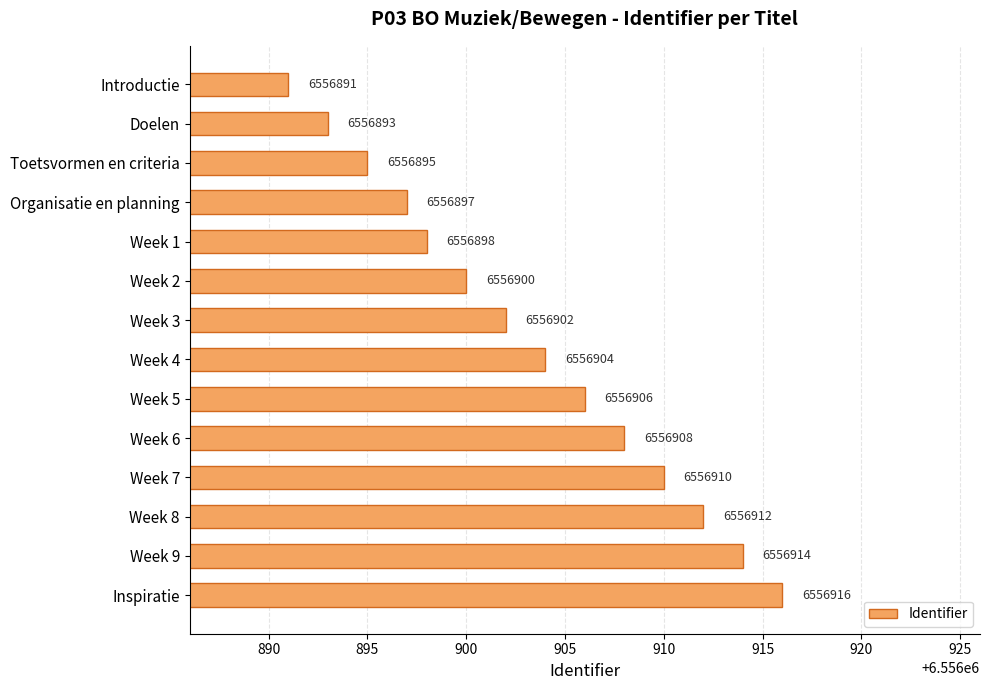

What is the greatest value displayed?

6556916